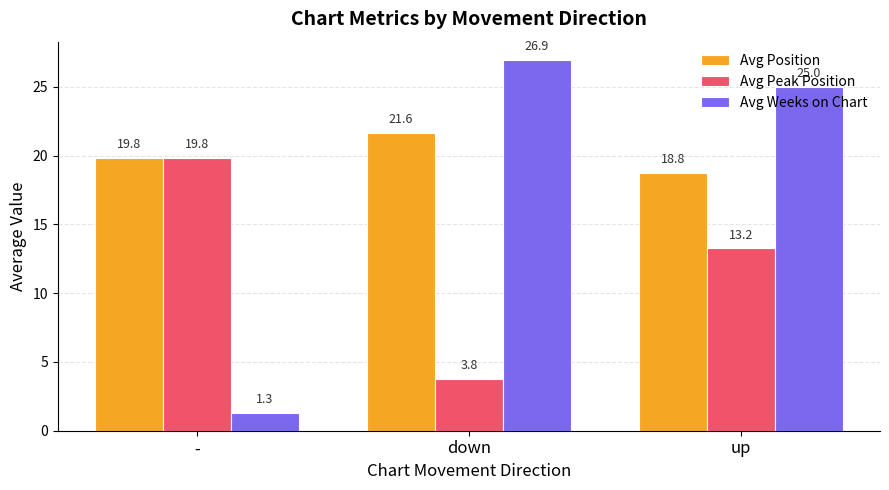

What is the label of the 2nd bar from the right?

down